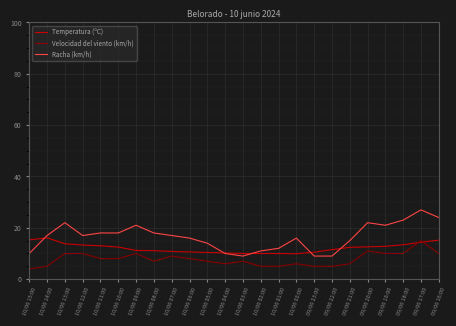

What is the total value across all series at 10/06 03:00?

26.0